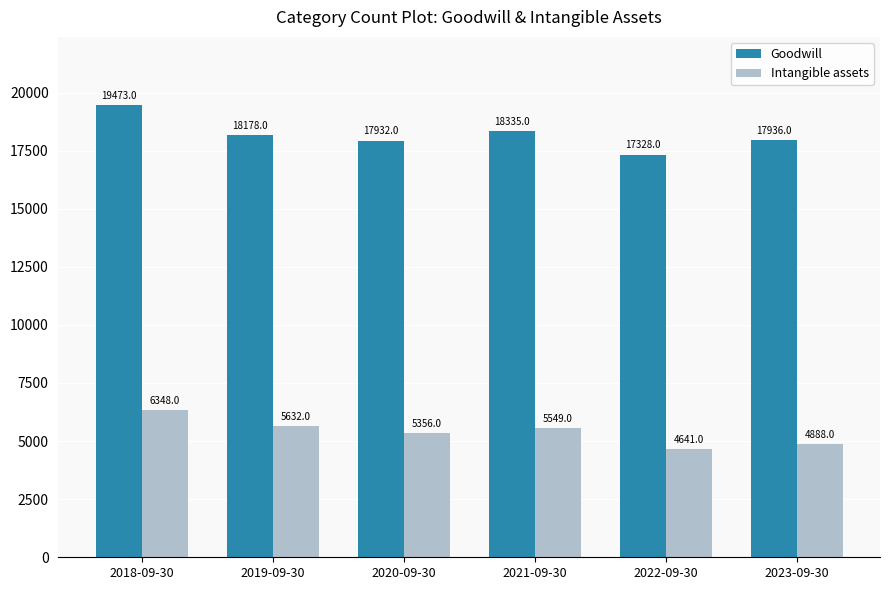

Which label corresponds to the largest value in the chart?

2018-09-30